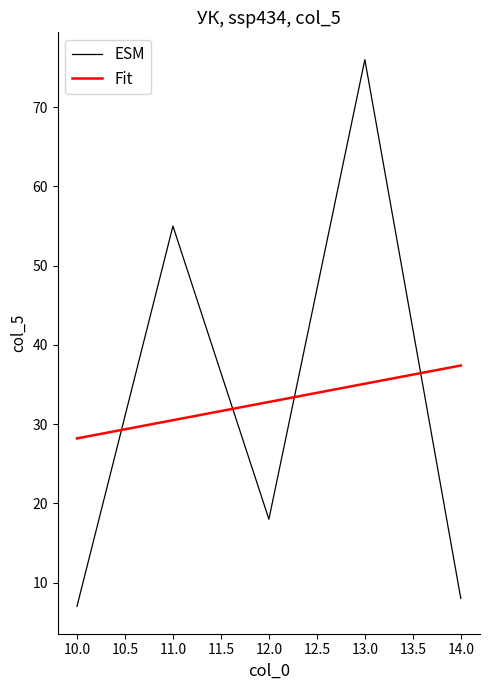

What is the sum of all ESM values?

164.0